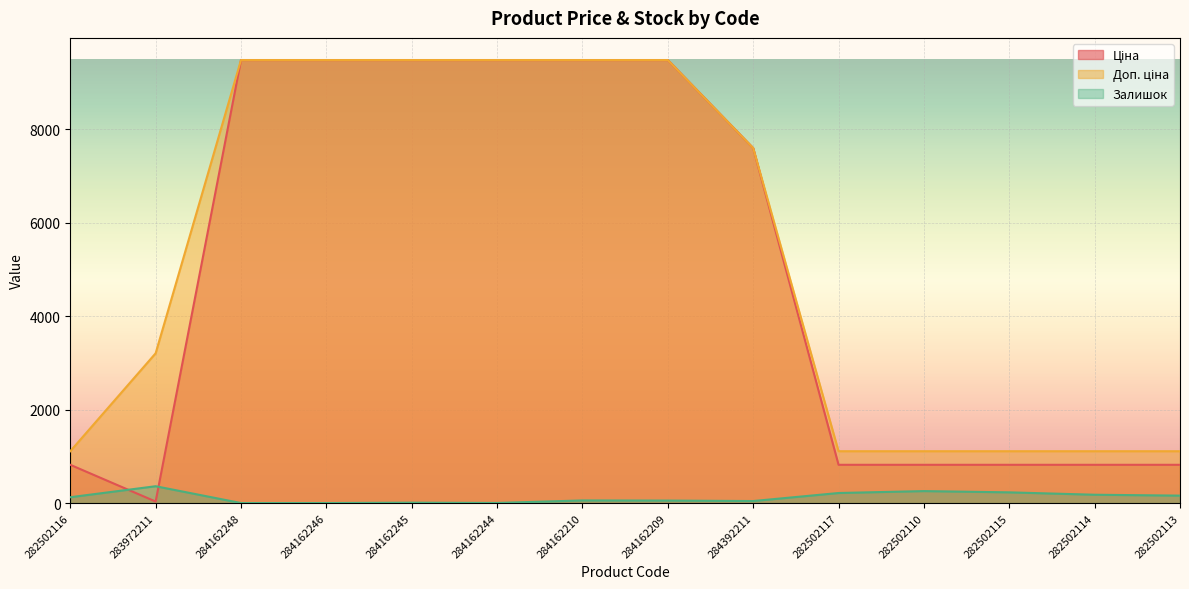

What is the maximum value for Доп. ціна?

9480.1